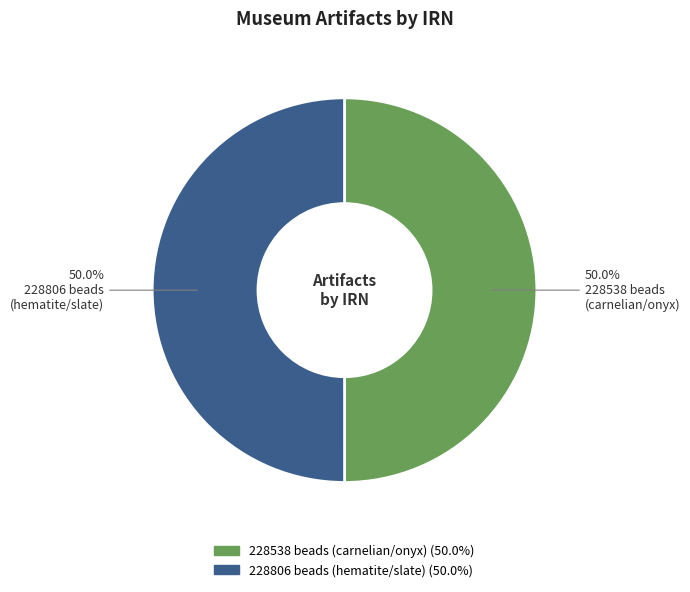

How many slices are in this pie chart?

2